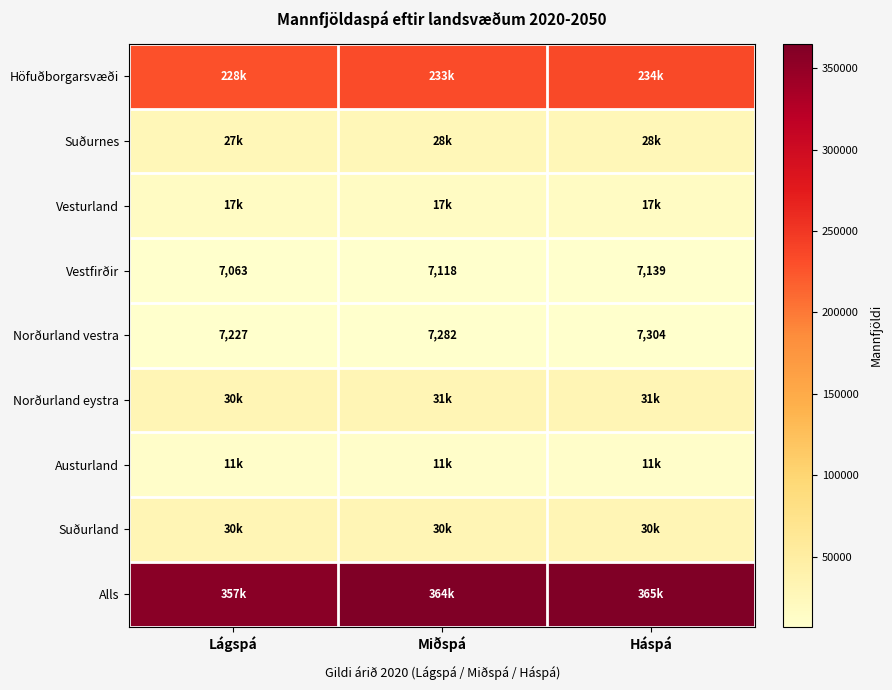

Which category has the lowest value in the Vestfirðir series?

Lágspá